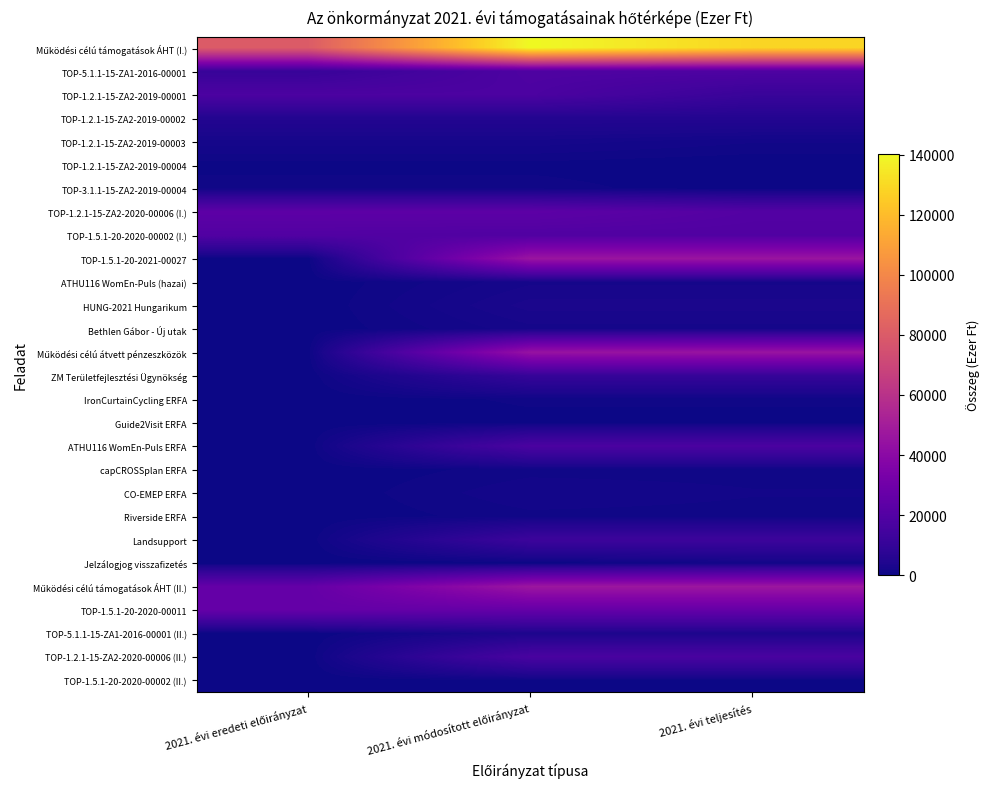

Rank the series at 2021. évi eredeti előirányzat from highest to lowest value.

Működési célú támogatások ÁHT (I.), Működési célú támogatások ÁHT (II.), TOP-1.5.1-20-2020-00011, TOP-1.2.1-15-ZA2-2020-00006 (I.), TOP-1.5.1-20-2020-00002 (I.), TOP-1.2.1-15-ZA2-2019-00001, TOP-5.1.1-15-ZA1-2016-00001, TOP-1.2.1-15-ZA2-2019-00002, TOP-1.2.1-15-ZA2-2019-00003, TOP-3.1.1-15-ZA2-2019-00004, TOP-1.2.1-15-ZA2-2019-00004, TOP-1.5.1-20-2021-00027, ATHU116 WomEn-Puls (hazai), HUNG-2021 Hungarikum, Bethlen Gábor - Új utak, Működési célú átvett pénzeszközök, ZM Területfejlesztési Ügynökség, IronCurtainCycling ERFA, Guide2Visit ERFA, ATHU116 WomEn-Puls ERFA, capCROSSplan ERFA, CO-EMEP ERFA, Riverside ERFA, Landsupport, Jelzálogjog visszafizetés, TOP-5.1.1-15-ZA1-2016-00001 (II.), TOP-1.2.1-15-ZA2-2020-00006 (II.), TOP-1.5.1-20-2020-00002 (II.)